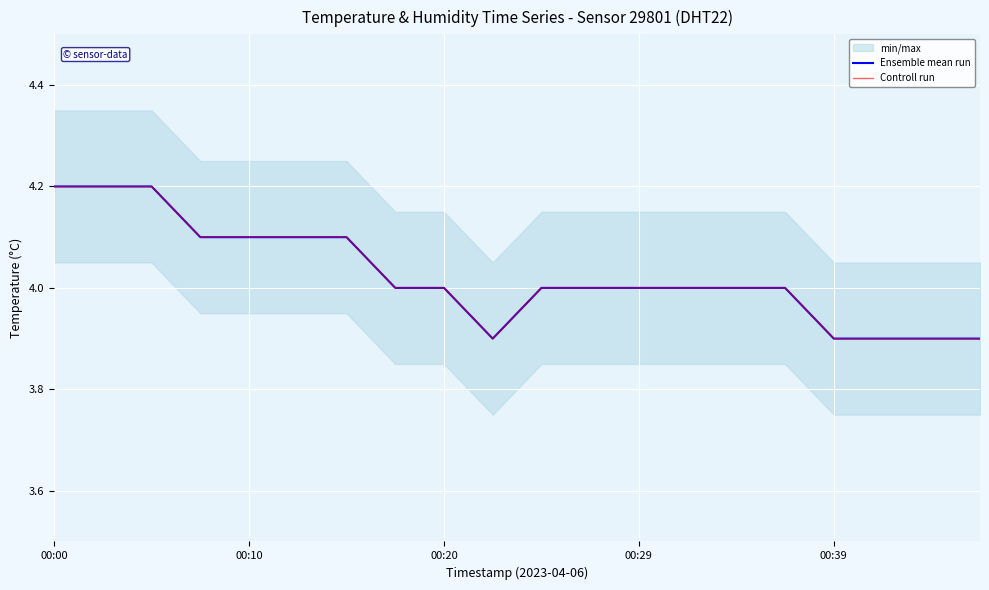

What is the sum of all Controll run values?

80.5